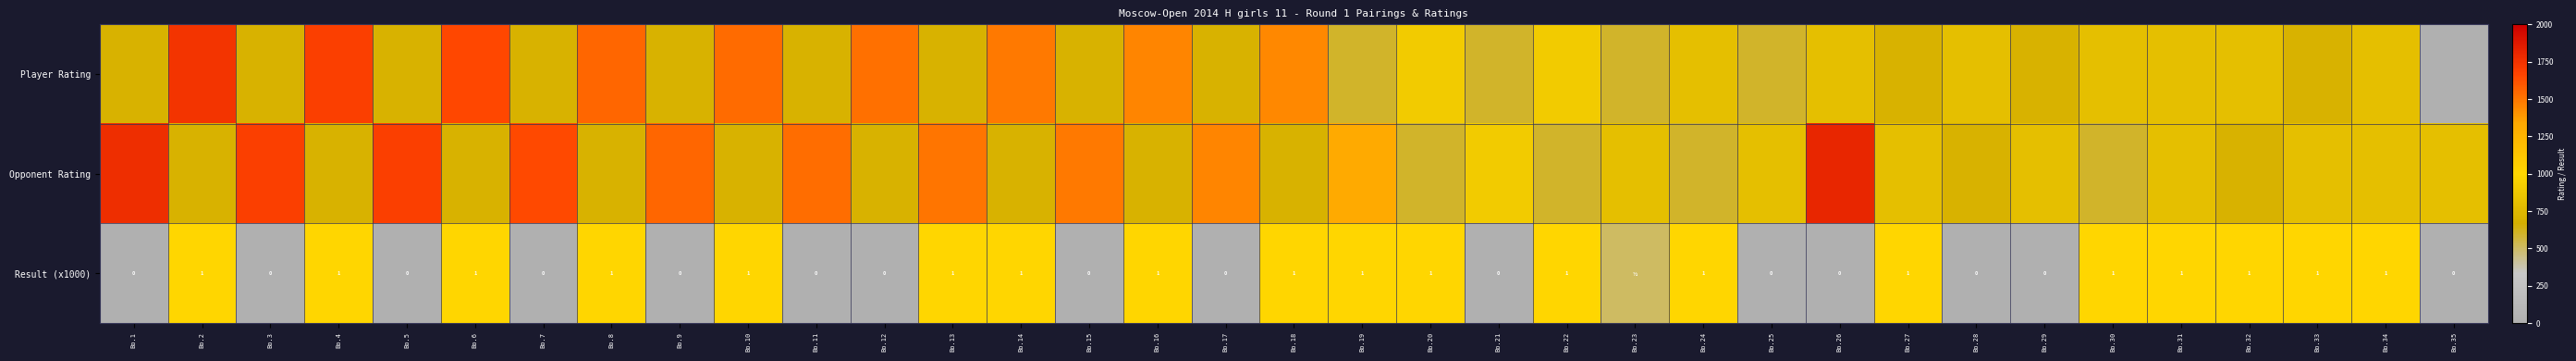

True or false: Result (x1000) has a value of 1000 at Bo.31.

True